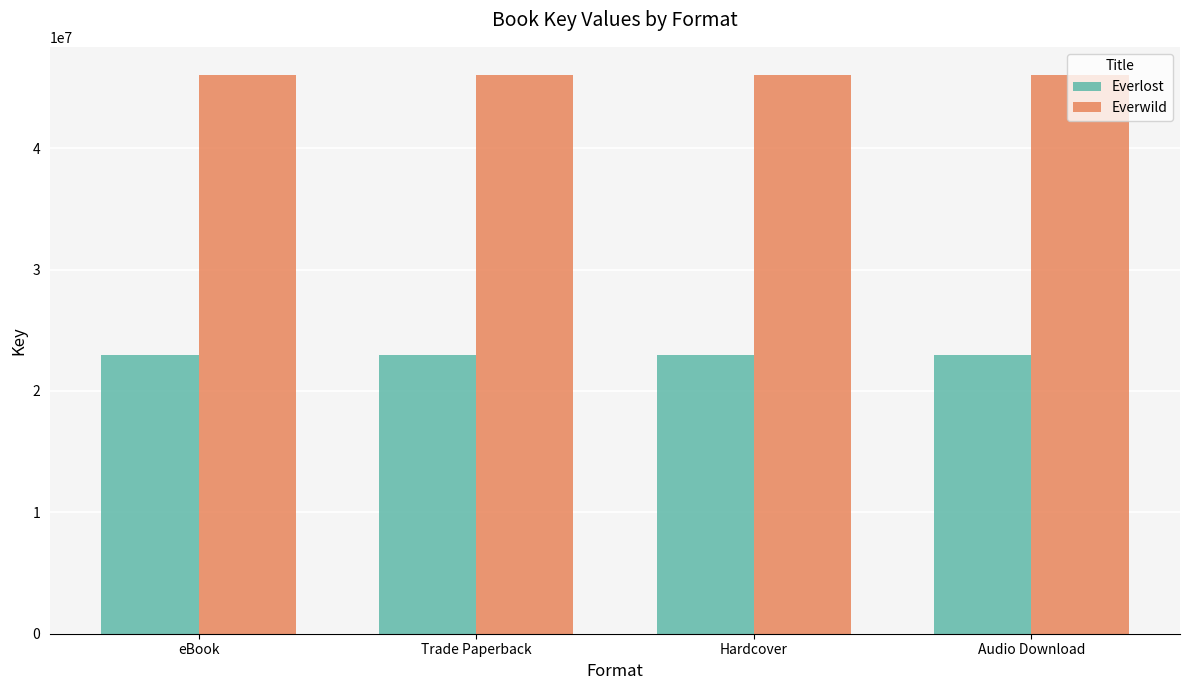

True or false: Everlost has a value of 22986367 at eBook.

True